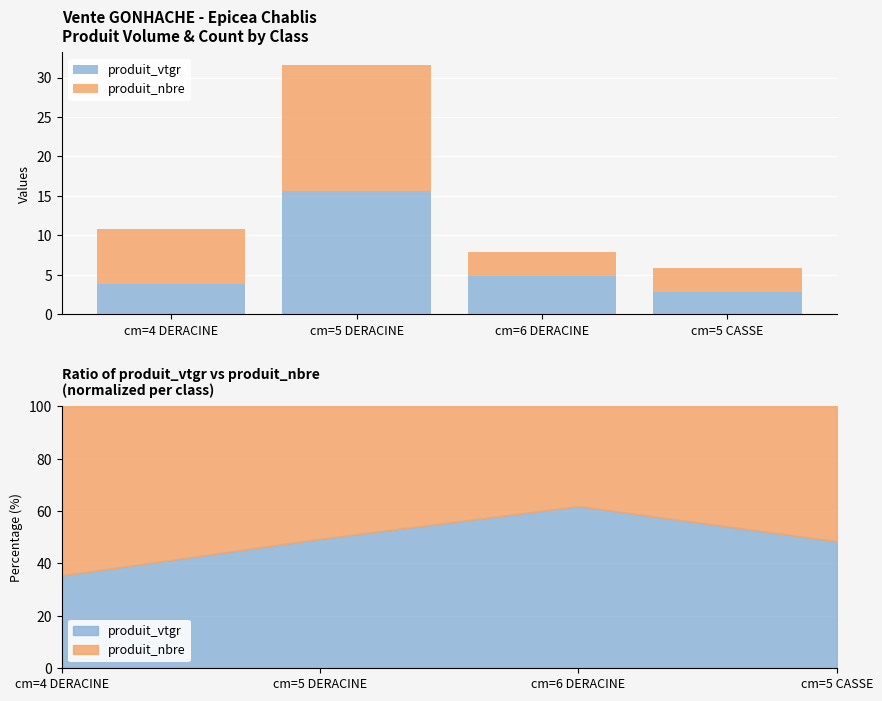

What is the smallest value displayed?

2.8